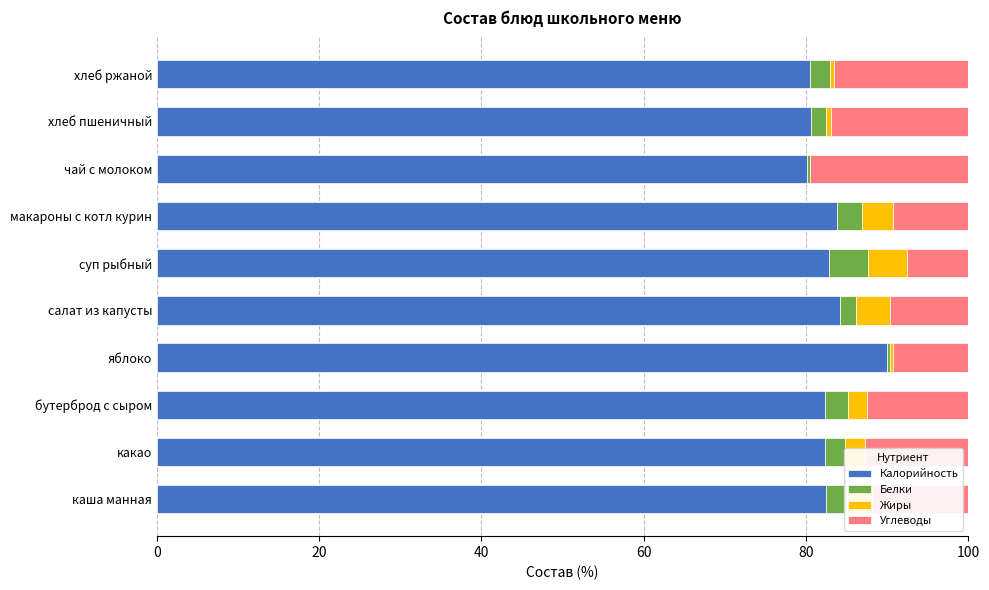

True or false: Калорийность has a value of 34.1 at бутерброд с сыром.

False